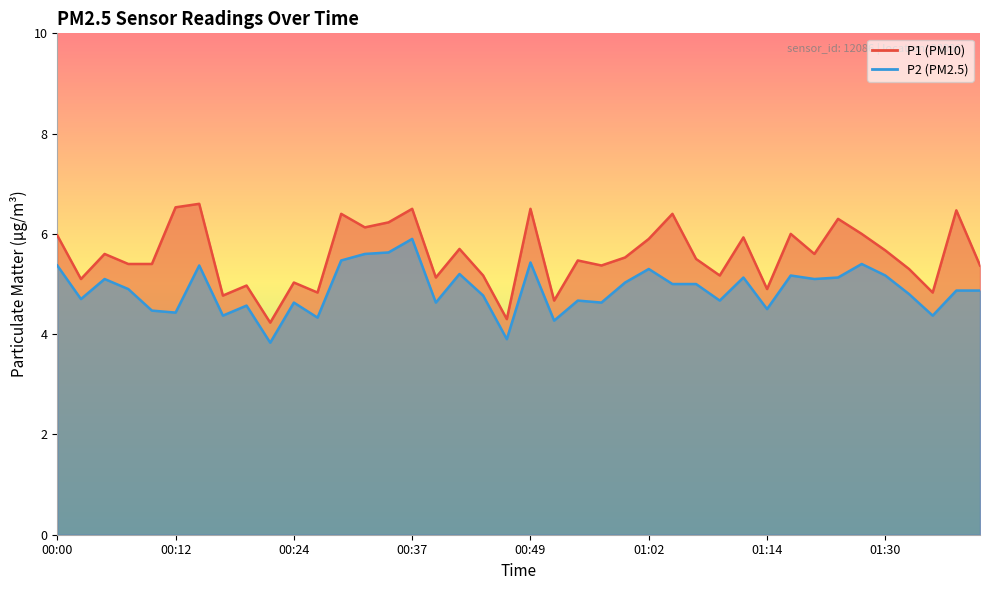

Rank the series at 01:28 from highest to lowest value.

P1, P2